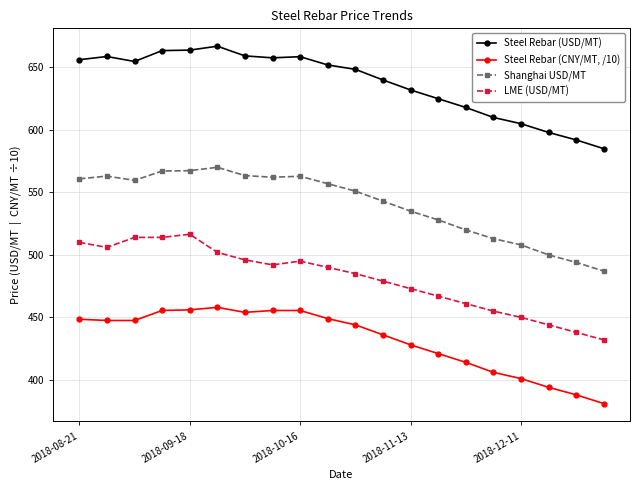

Count the number of categories in the chart.

20